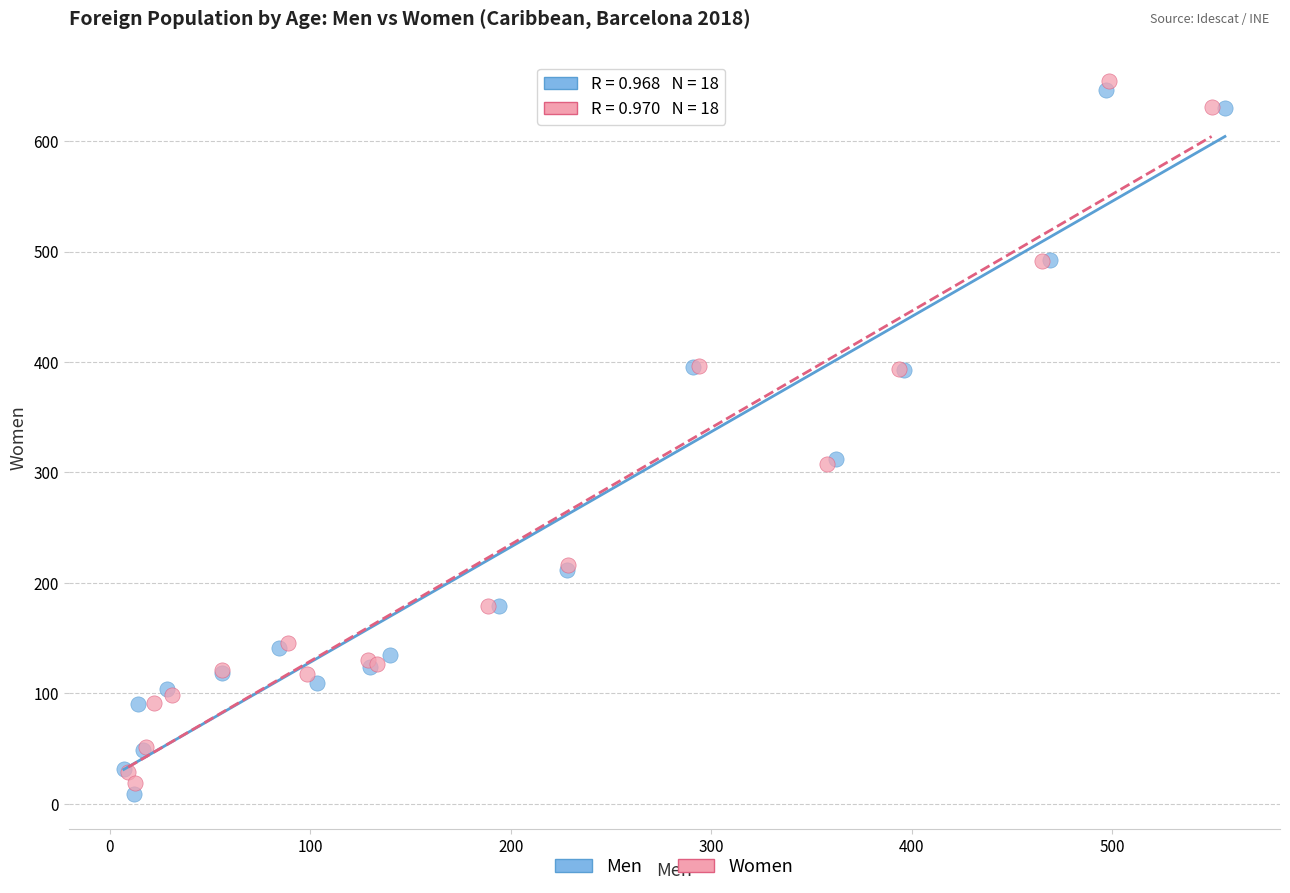

Which series has the widest spread of Y values?

Men